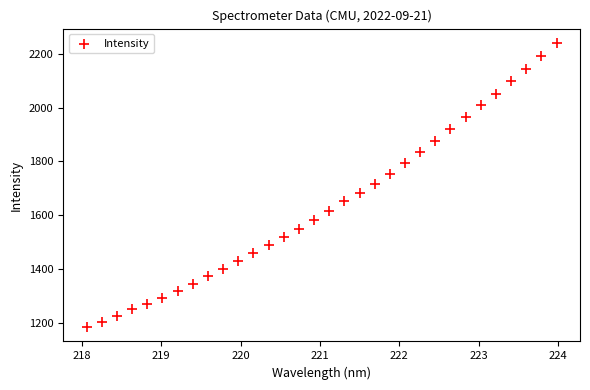

What is the range of Y values (max minus min)?

1055.8